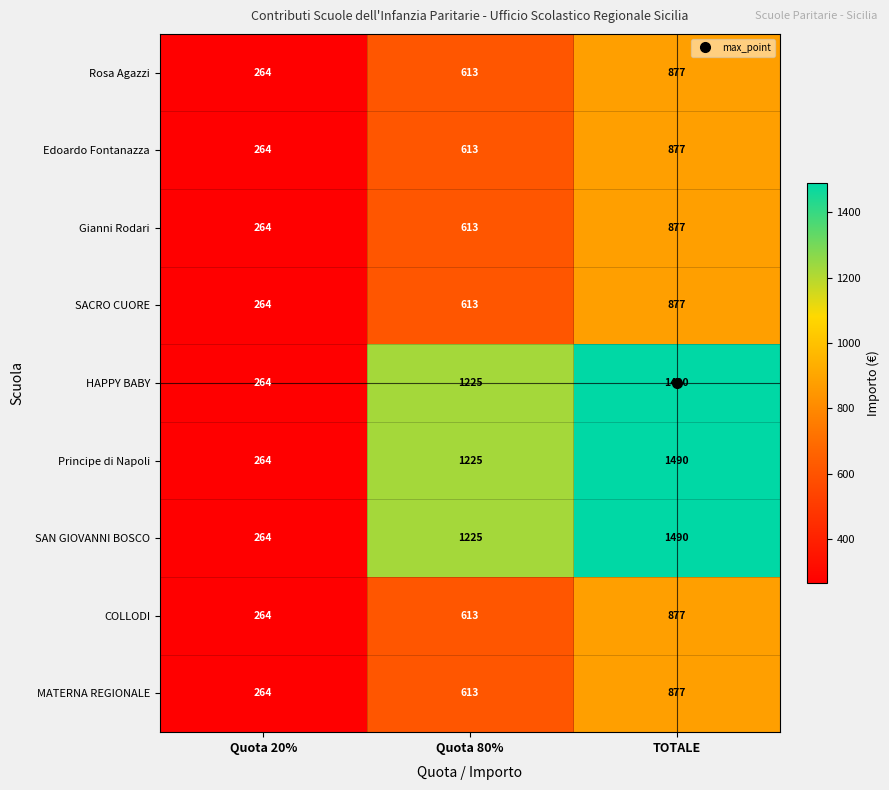

Is the value of MATERNA REGIONALE at TOTALE greater than the value of Principe di Napoli at TOTALE?

No